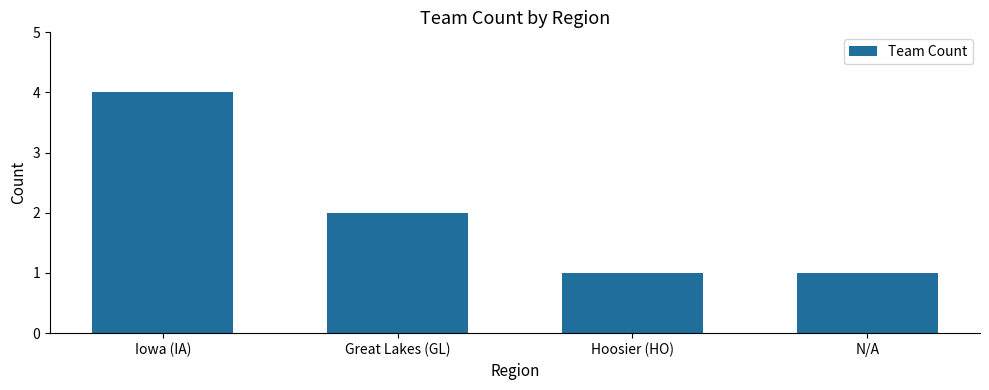

Which label corresponds to the largest value in the chart?

Iowa (IA)